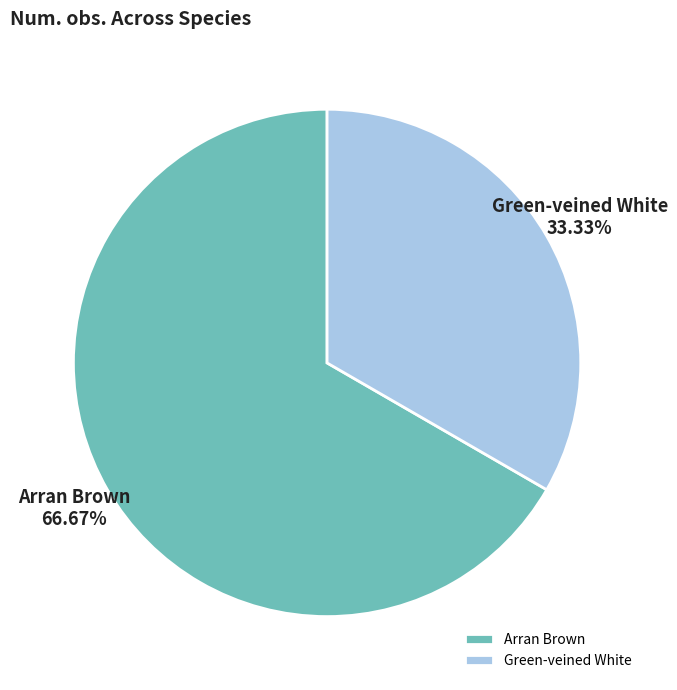

What is the largest slice in the pie chart?

Arran Brown